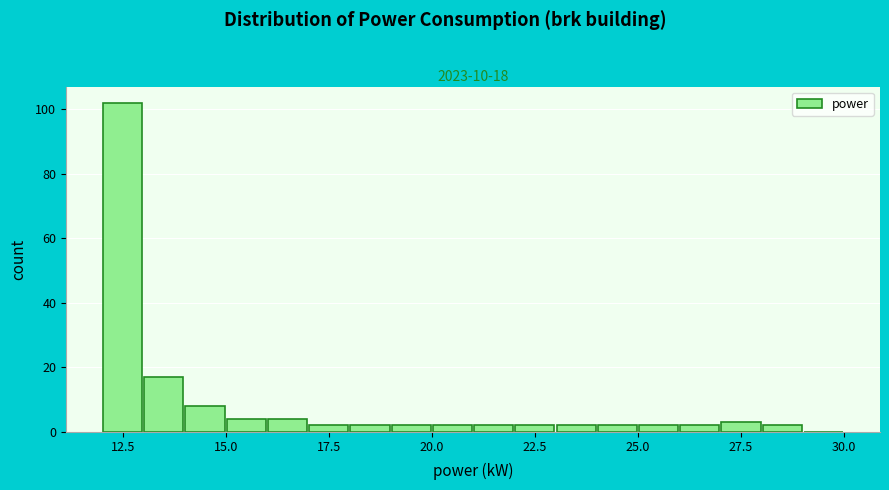

Read against the x-axis, roughly where is the centre of the tallest bar?

12.5